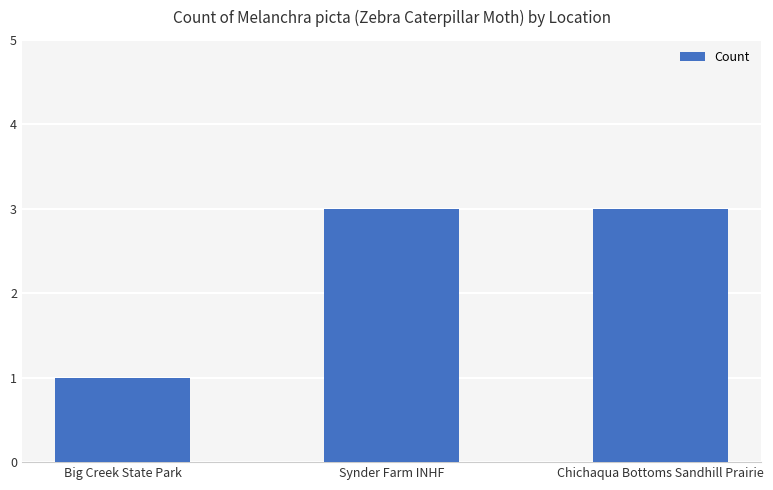

How many values are between 1 and 3?

3